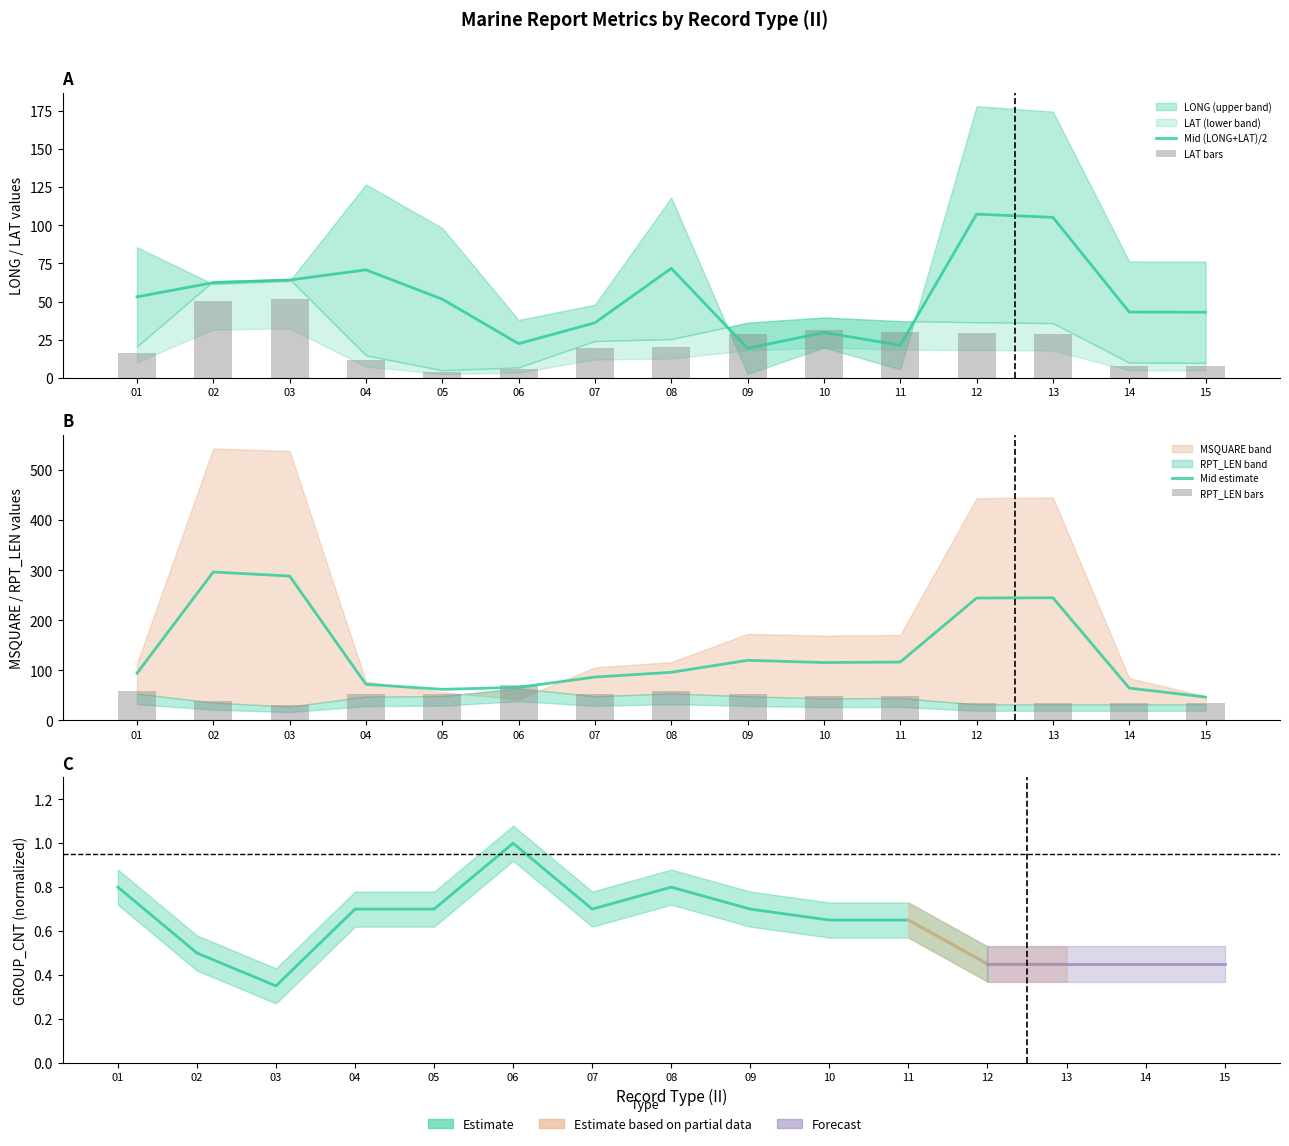

The value of RPT_LEN at 14 is 35.2. True or false?

True